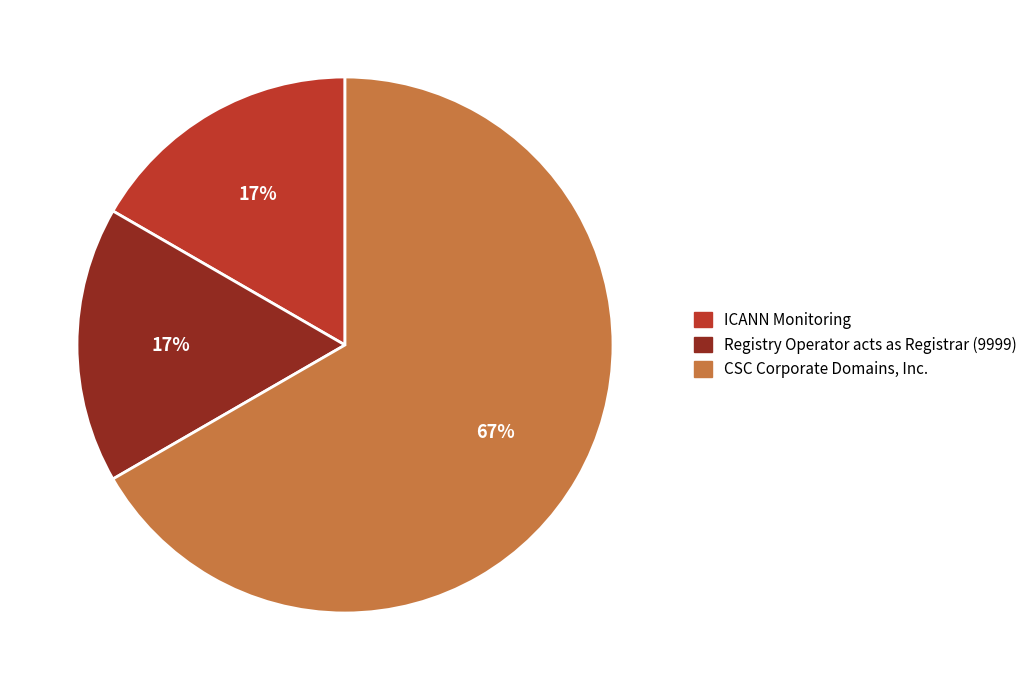

Does any single category account for the majority?

Yes